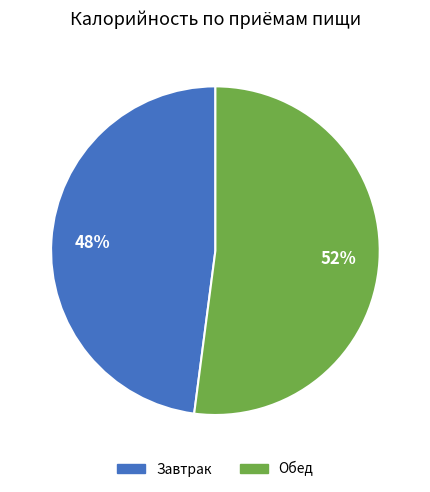

Does Завтрак represent more than half of the total?

No